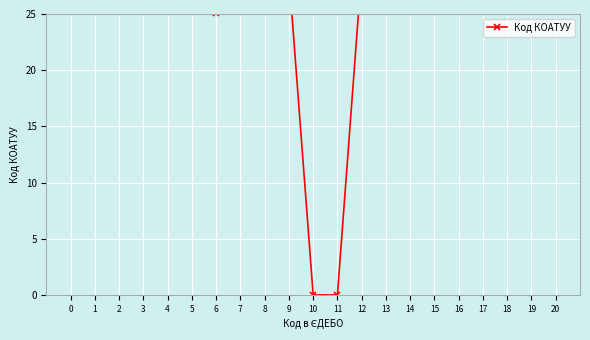

At which category does the data reach its first local peak?

5